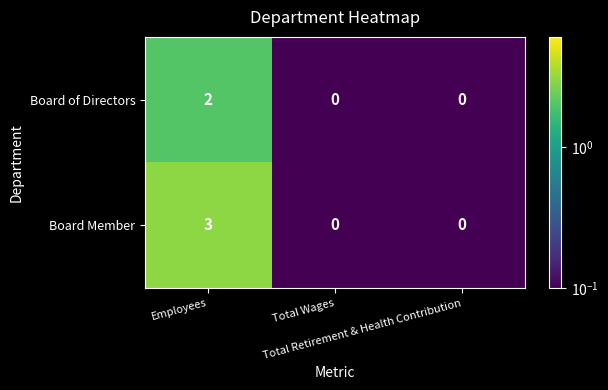

What is the maximum value shown in the chart?

3